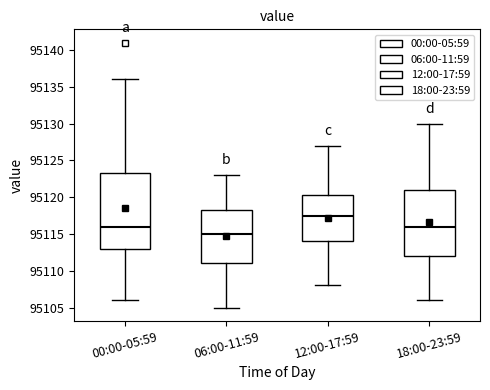

Which box's median line is the highest?

12:00-17:59